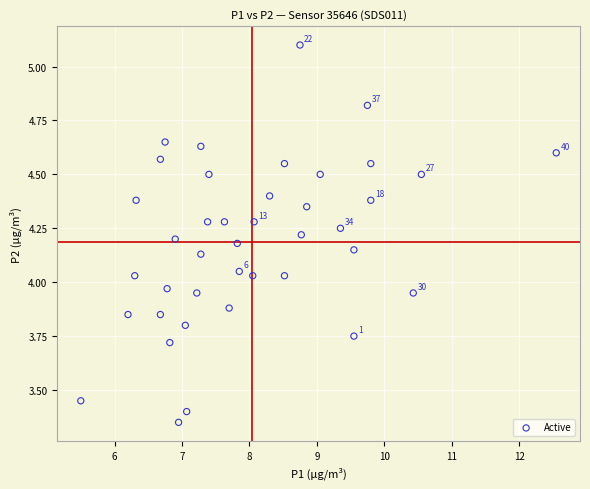

What is the range of X values (max minus min)?

7.1